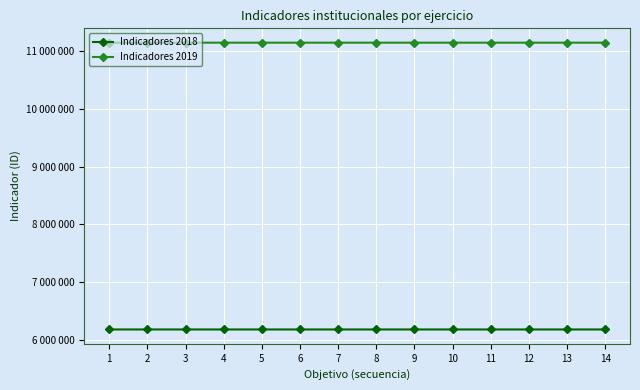

Does the chart display data point markers on the line(s)?

Yes